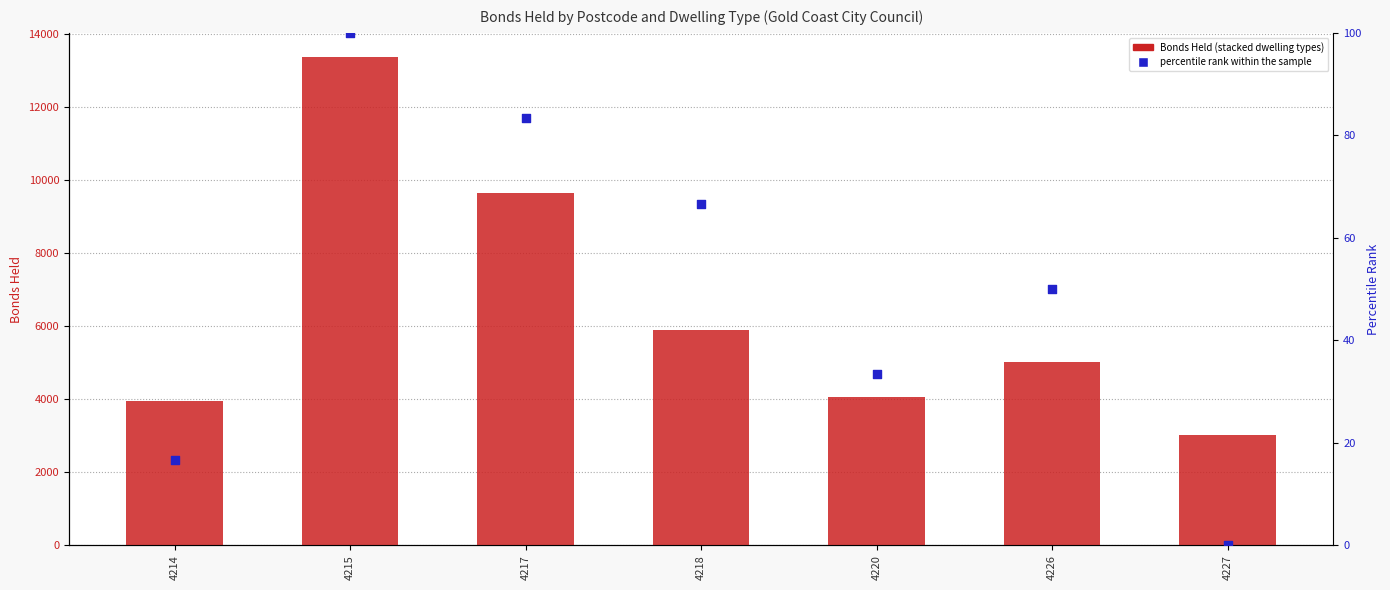

What is the total value across all series at 4215?

13369